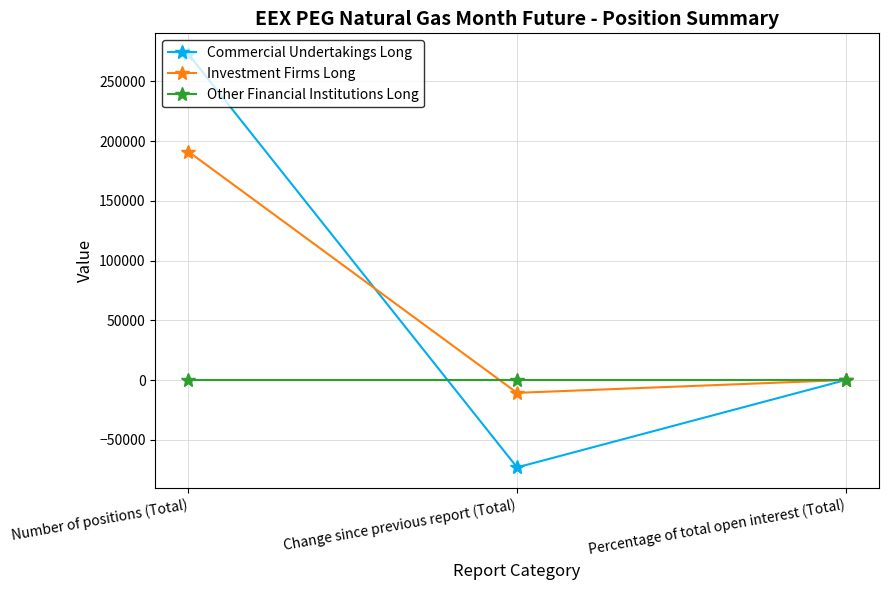

Which category has the highest value in the Commercial Undertakings Long series?

Number of positions (Total)